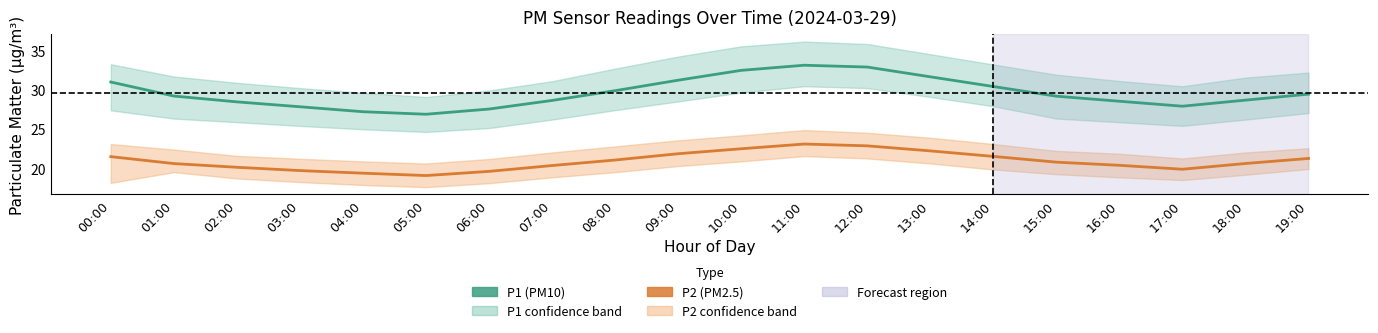

Which has a higher value, 12:00 or 01:00?

12:00